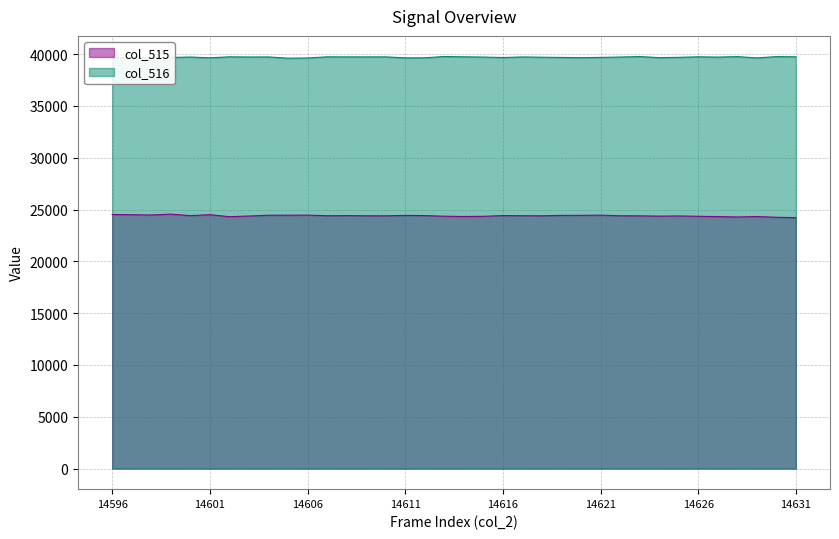

How many lines are shown in the chart?

2